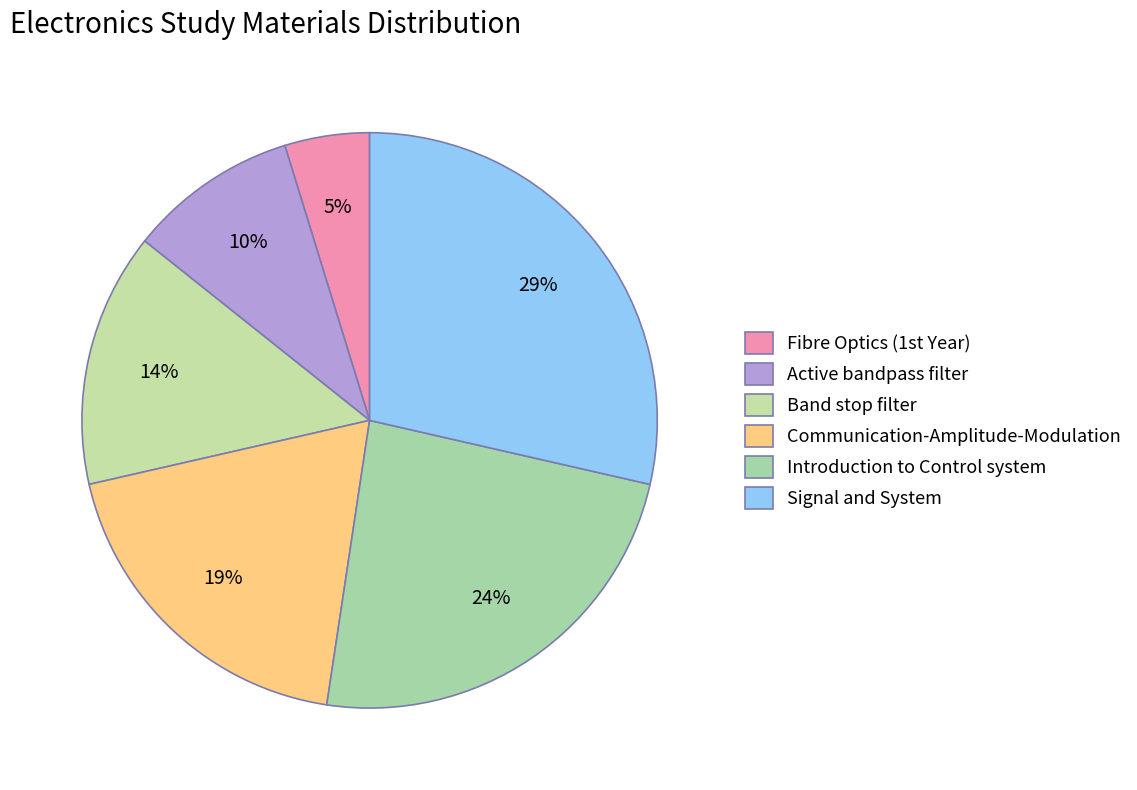

To the nearest percent, what is the average slice percentage?

17%